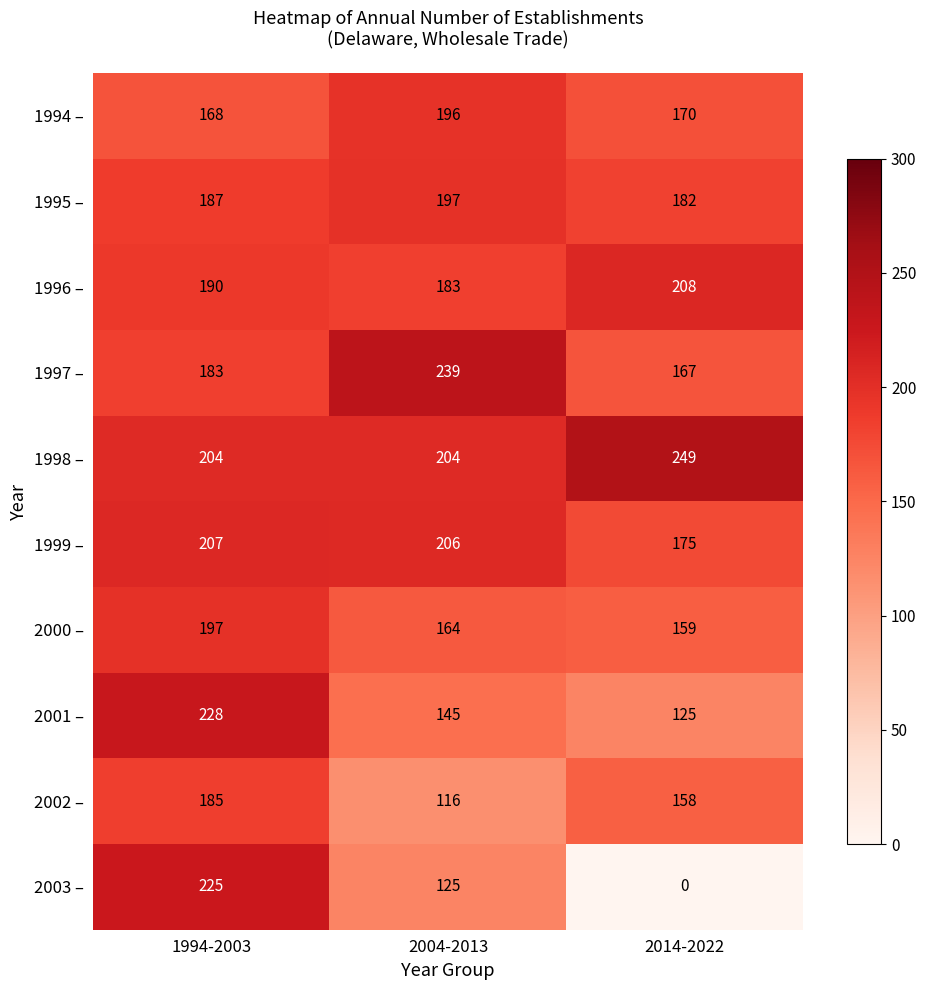

What is the average value of the 2003 – series?

117